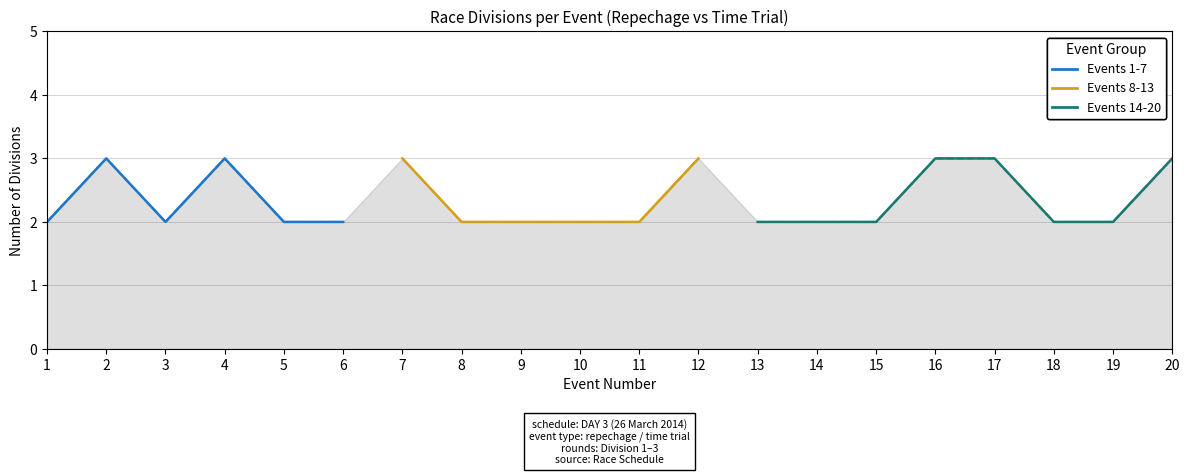

Is it true that repechage equals 2 at 12?

False